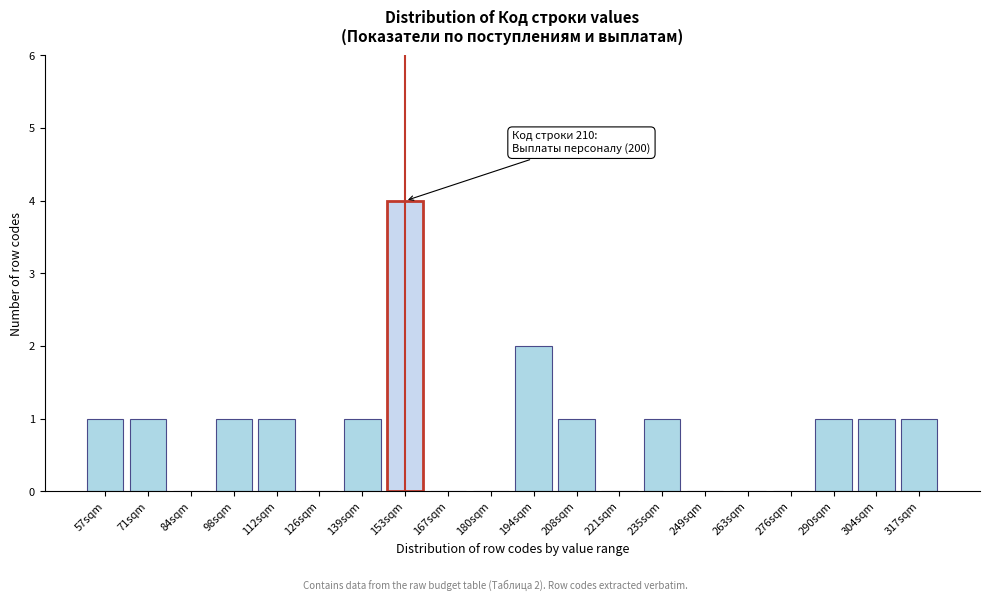

Reading left to right, what are all the values shown in this chart?

57sqm=1	71sqm=1	84sqm=0	98sqm=1	112sqm=1	126sqm=0	139sqm=1	153sqm=4	167sqm=0	180sqm=0	194sqm=2	208sqm=1	221sqm=0	235sqm=1	249sqm=0	263sqm=0	276sqm=0	290sqm=1	304sqm=1	317sqm=1